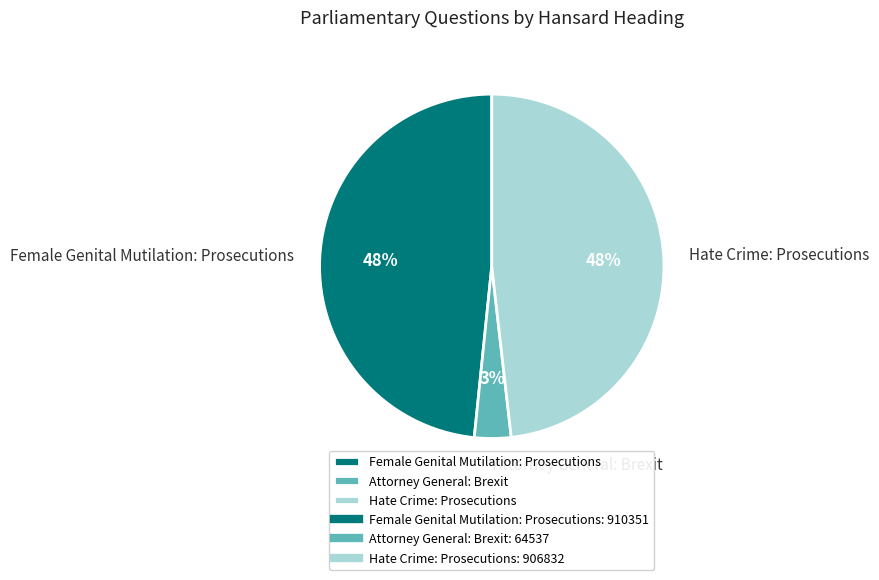

To the nearest percent, what percentage of the pie is Hate Crime: Prosecutions?

48%